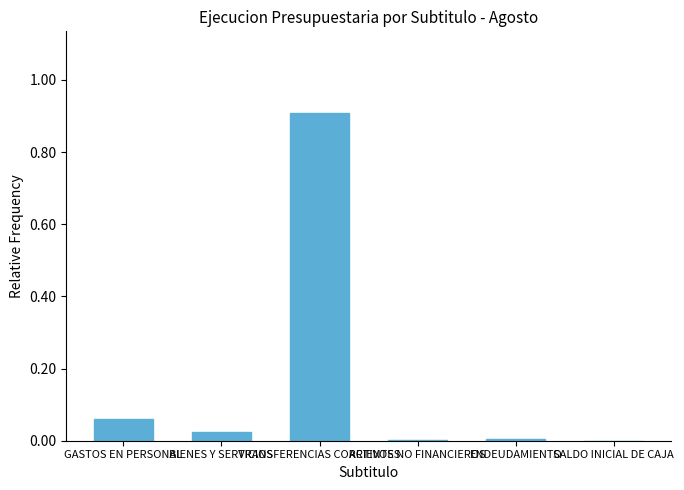

What is the maximum value shown in the chart?

0.9